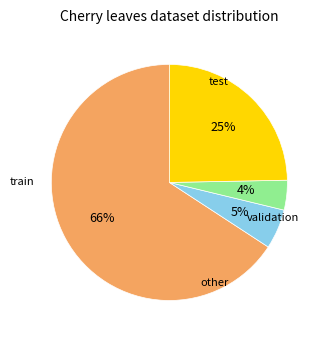

To the nearest percent, what is the average slice percentage?

25%